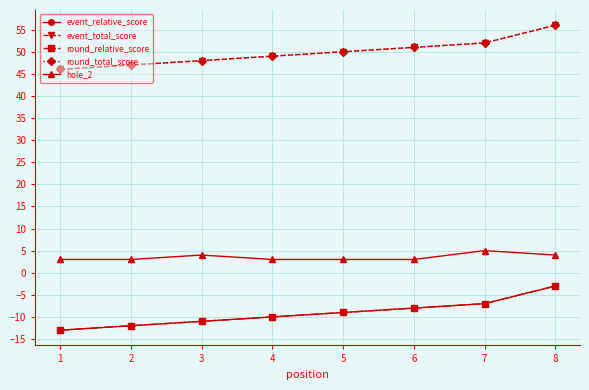

Is this an area chart (filled region under the line)?

No